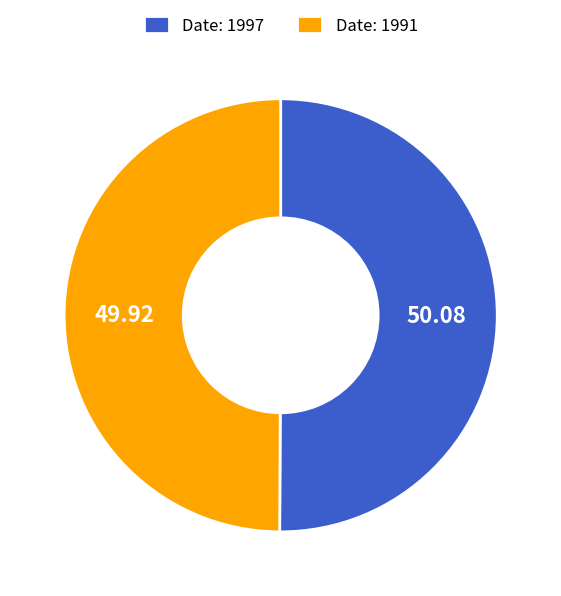

Is the sum of Date: 1997 and Date: 1991 greater than half?

Yes